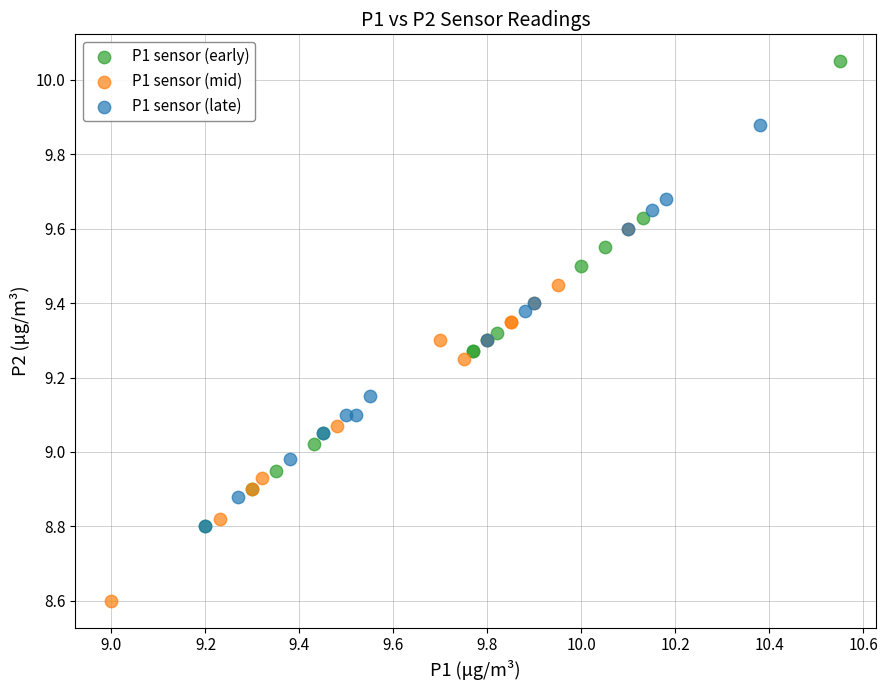

Which series has the largest Y range (max minus min)?

P1 sensor (early)